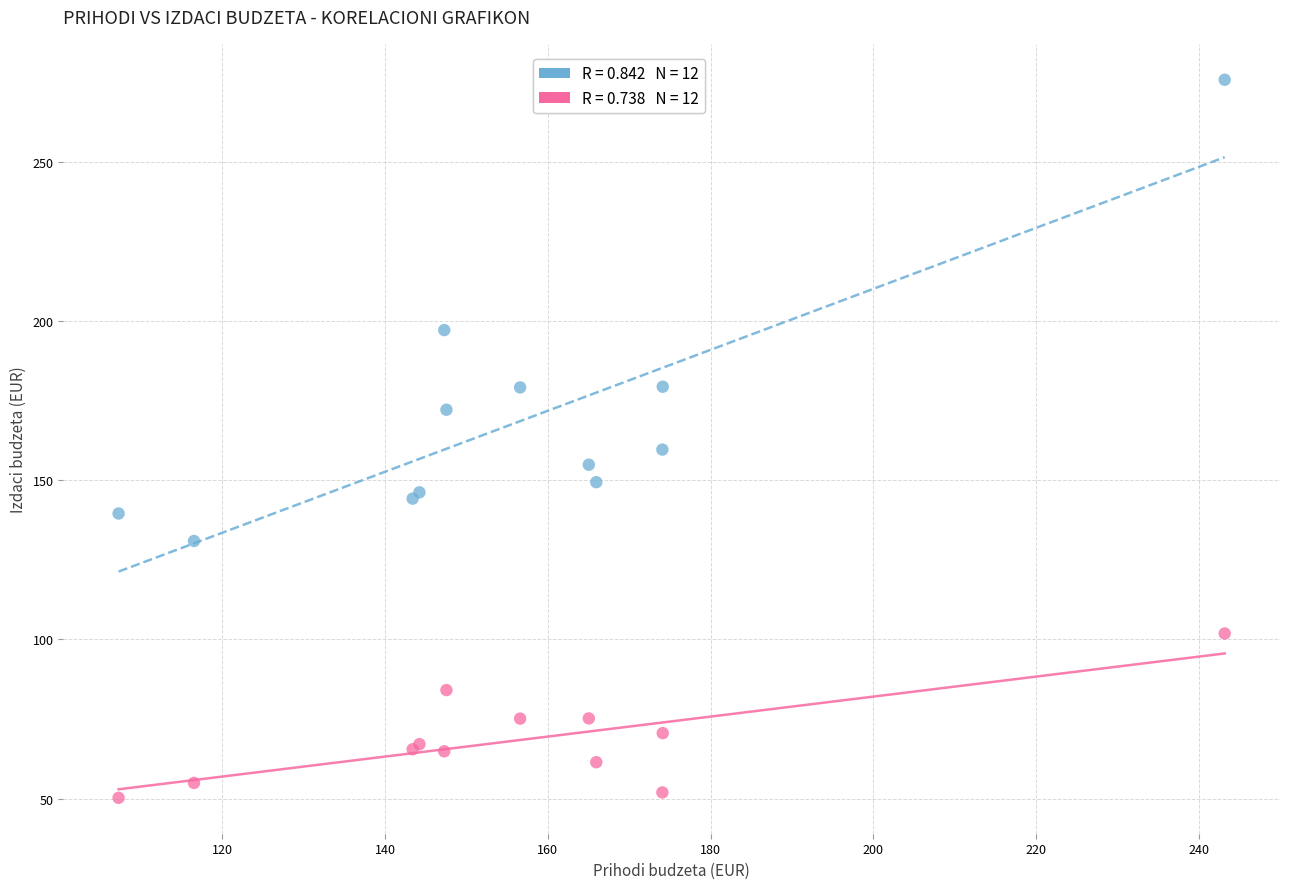

Across all series, what Y value is closest to 163?

159.6